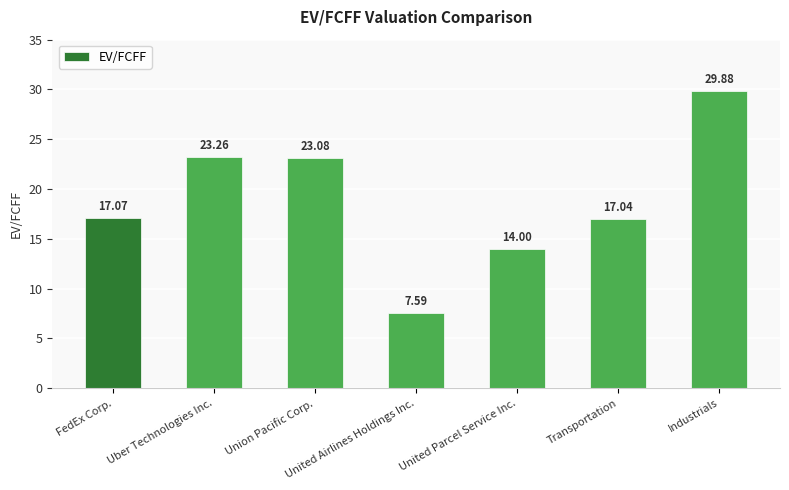

Rank the categories by value from lowest to highest.

United Airlines Holdings Inc., United Parcel Service Inc., Transportation, FedEx Corp., Union Pacific Corp., Uber Technologies Inc., Industrials